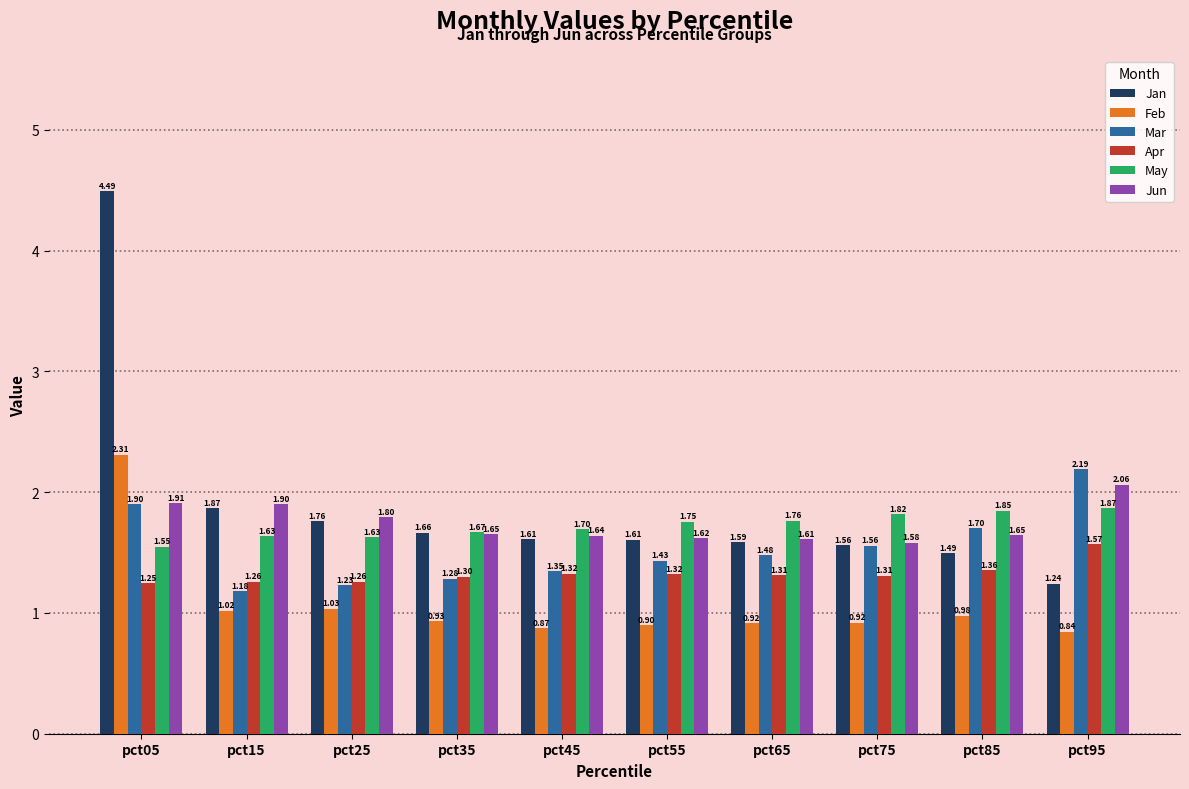

What is the sum of all Jun values?

17.4